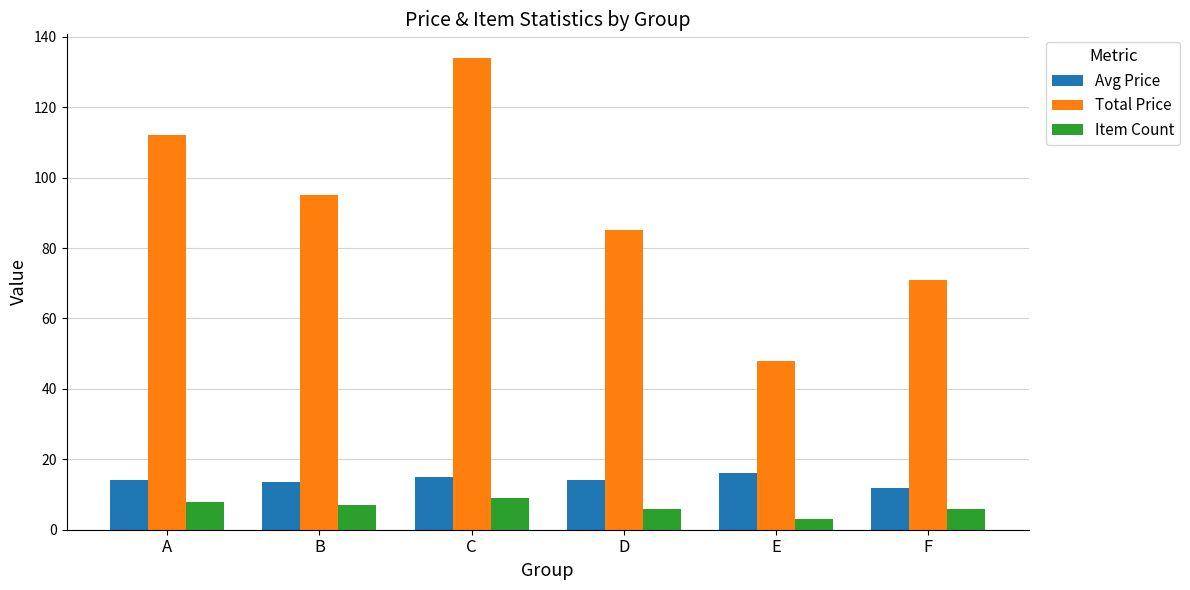

What is the value of the Total Price bar at the 6th from the left?

71.0